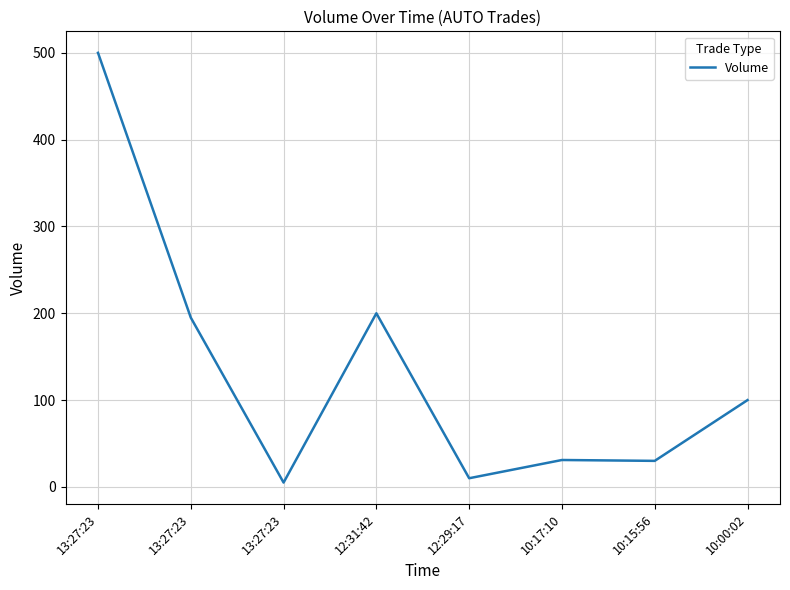

How many lines are shown in the chart?

1